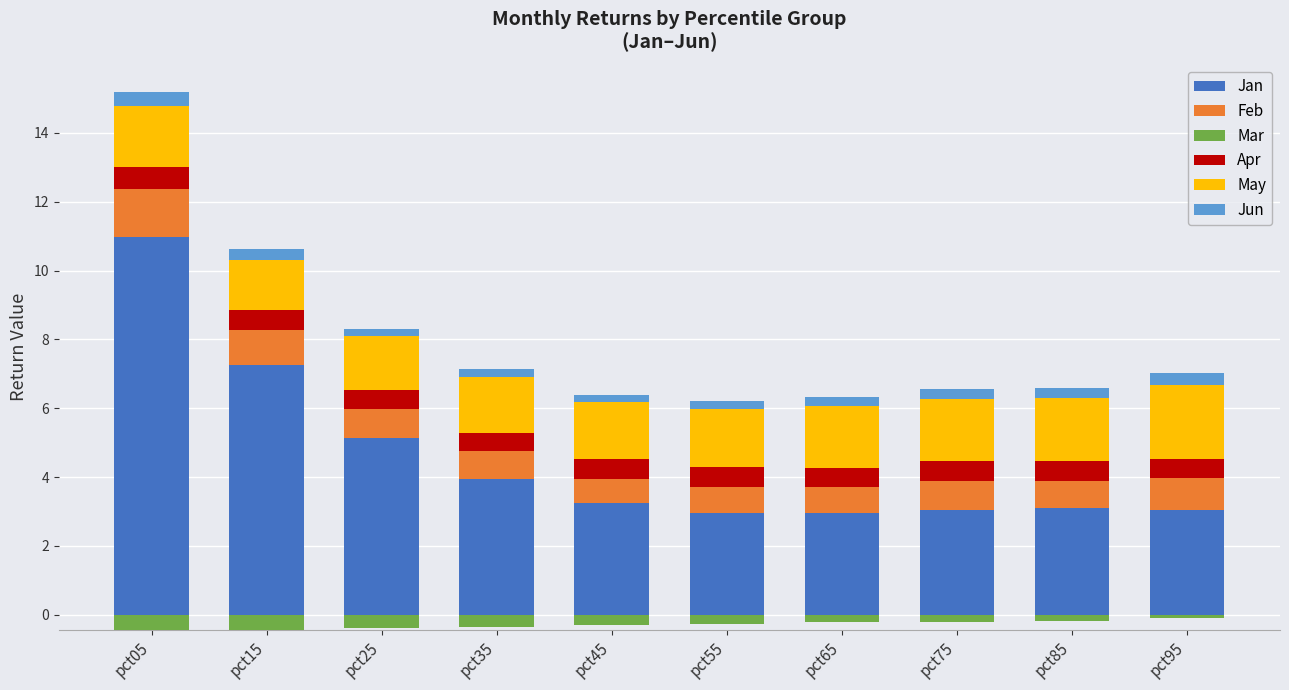

What are all the series names shown in the legend?

Jan, Feb, Mar, Apr, May, Jun